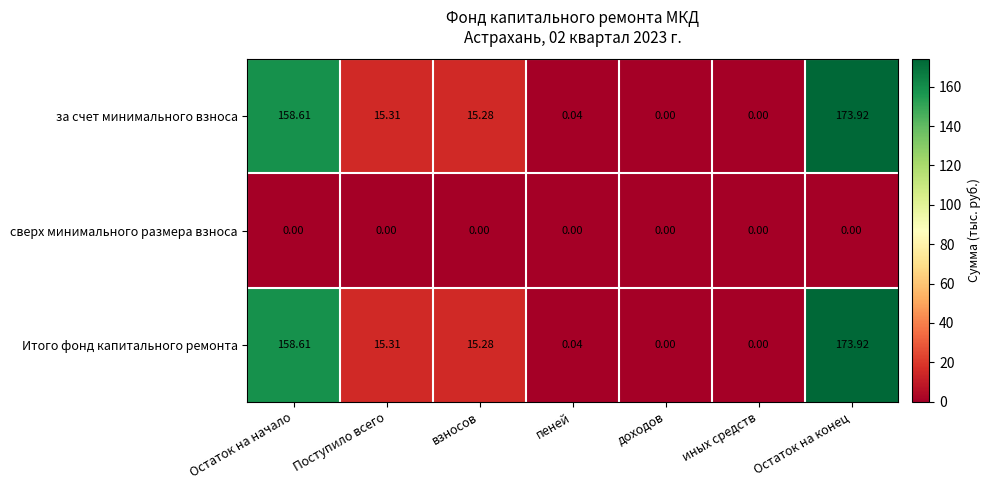

What is the maximum value shown in the chart?

173.9